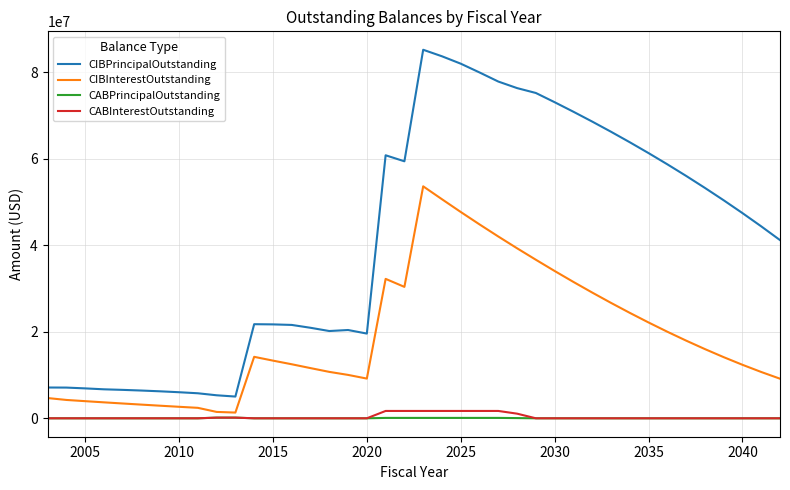

Rank the series by their maximum value, from highest to lowest.

CIBPrincipalOutstanding, CIBInterestOutstanding, CABInterestOutstanding, CABPrincipalOutstanding